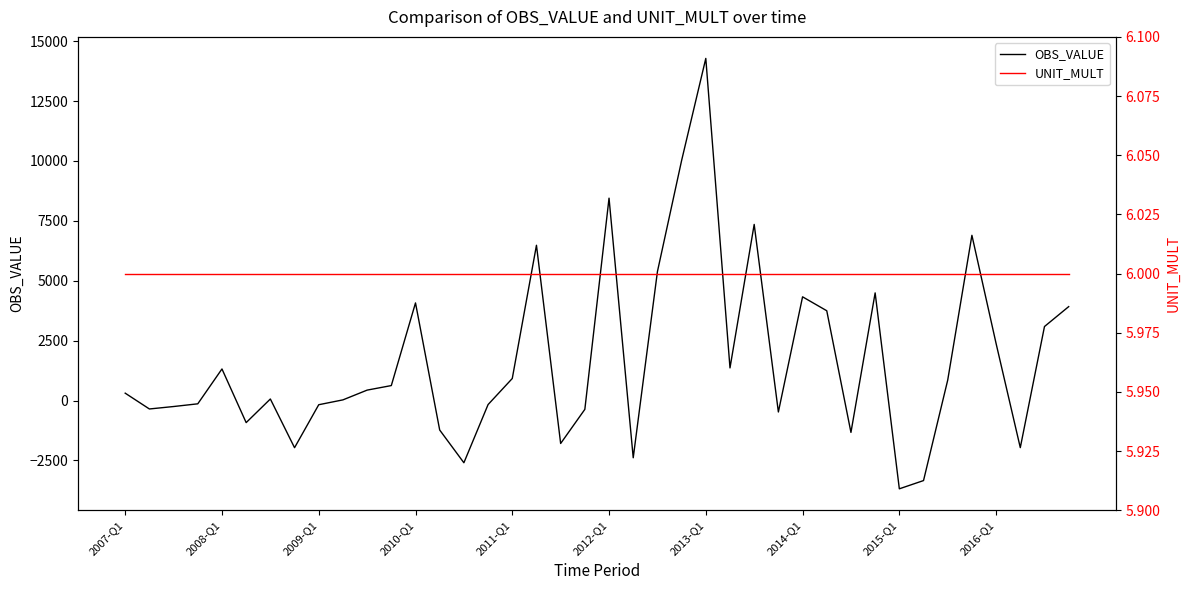

Read the UNIT_MULT value at 35.

6.0